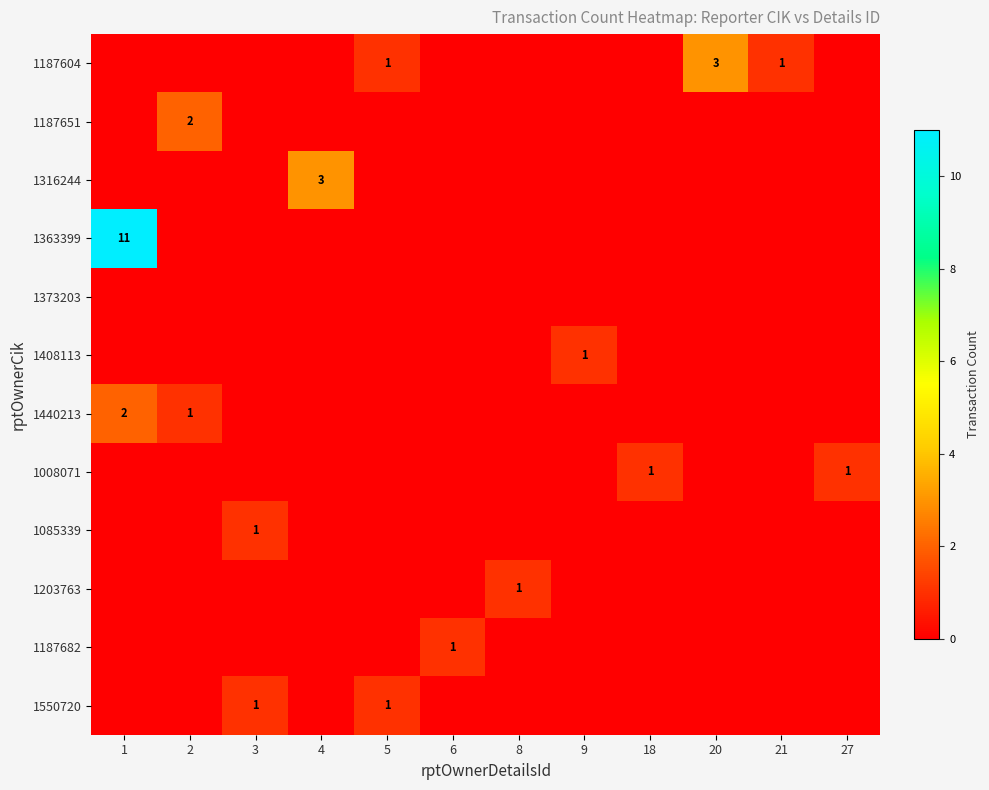

Count the number of data series in this chart.

12